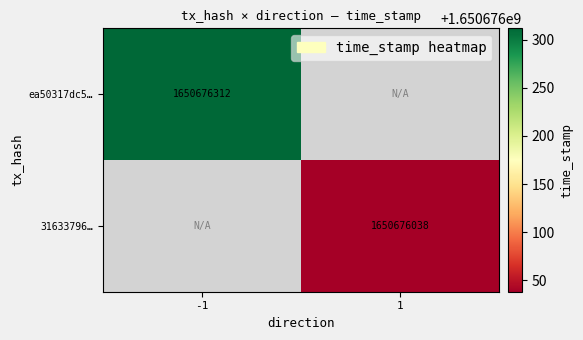

Between 0 and 1, which is larger?

1